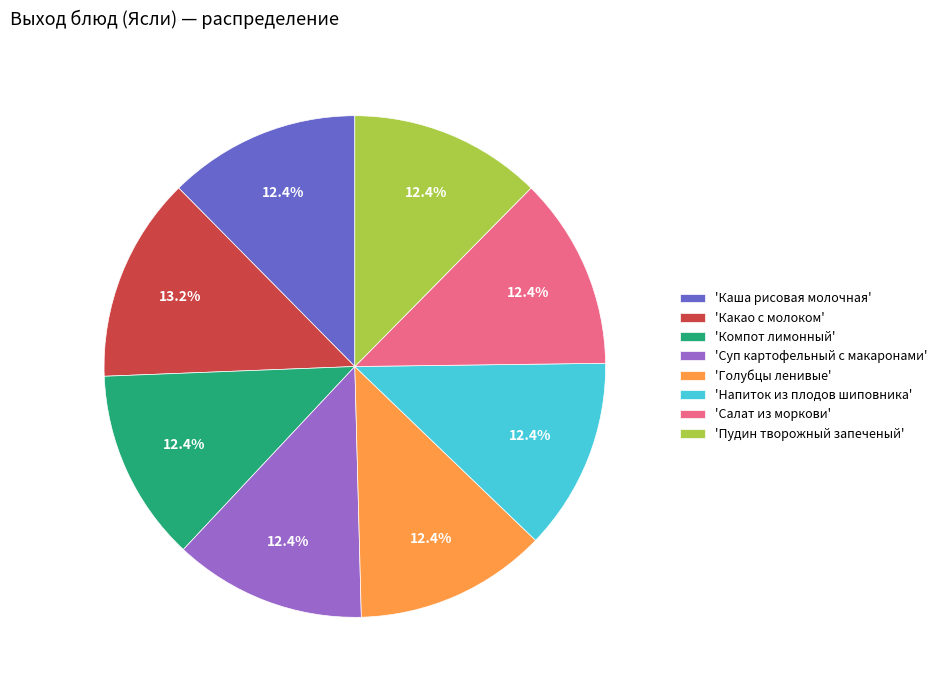

Does 'Какао с молоком' represent more than half of the total?

No